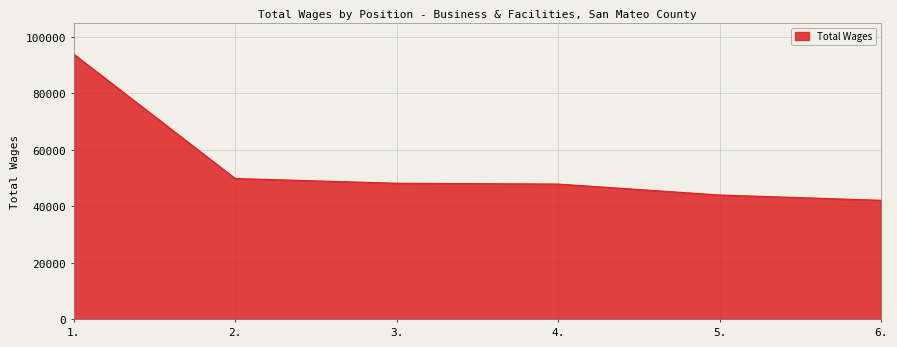

What is the difference between the second highest and minimum values?

7715